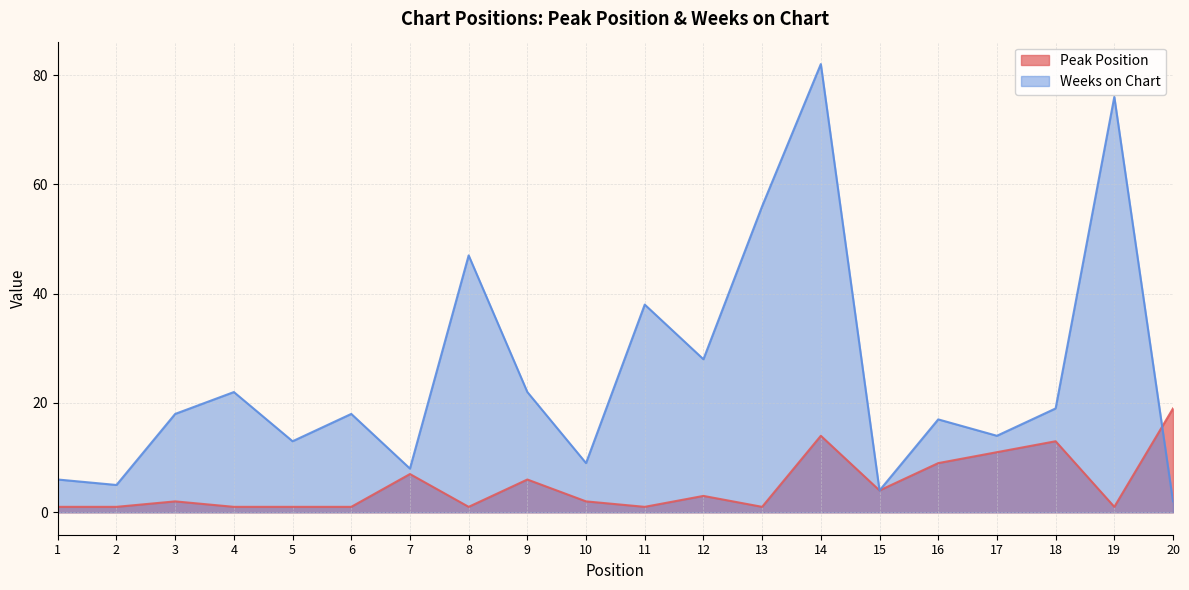

What are all the series names shown in the legend?

Peak Position, Weeks on Chart